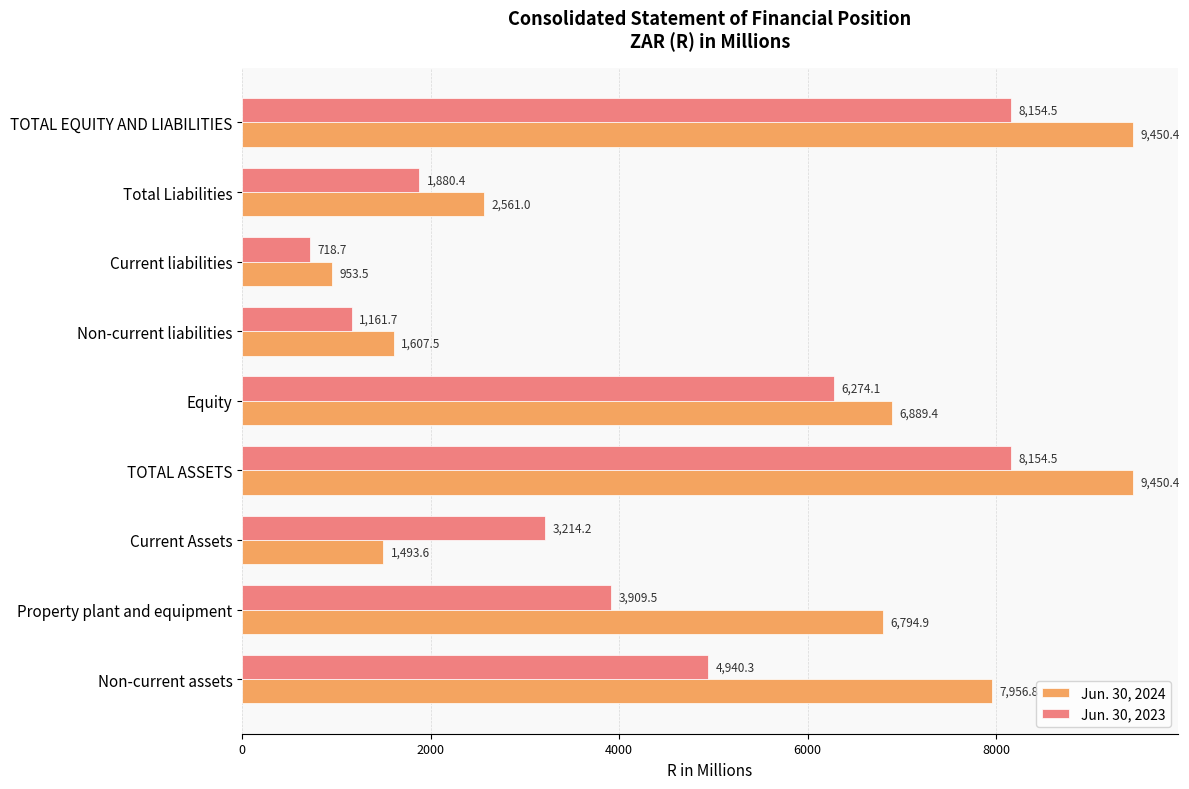

Which label corresponds to the smallest value in the chart?

Current liabilities